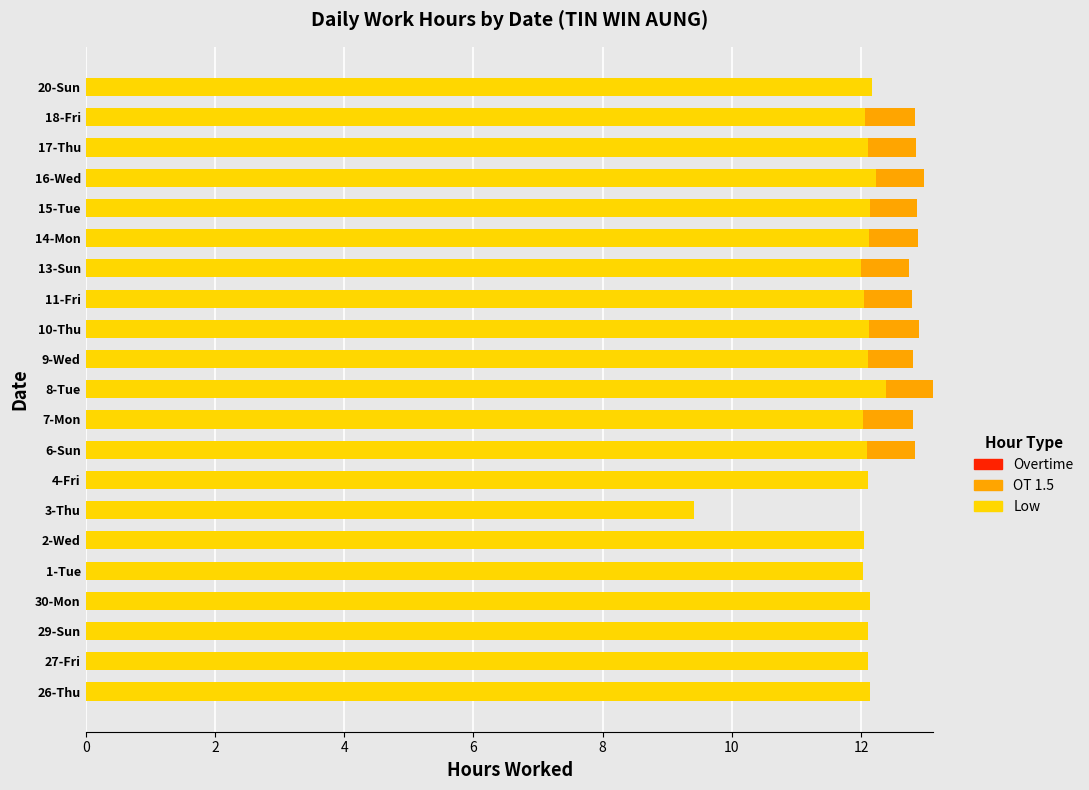

True or false: Low has a value of 12.1 at 29-Sun.

True